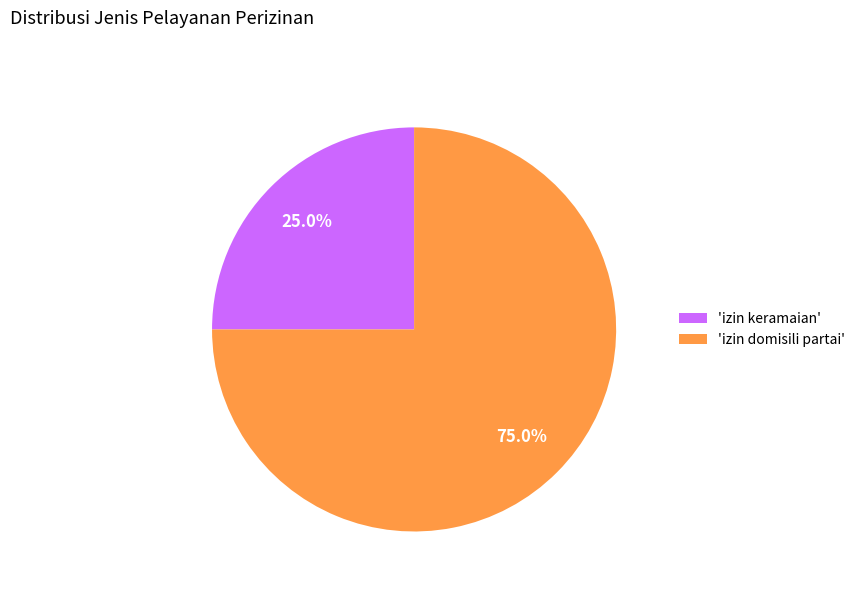

What is the ratio of the value at 'izin keramaian' to the value at 'izin domisili partai'?

0.3